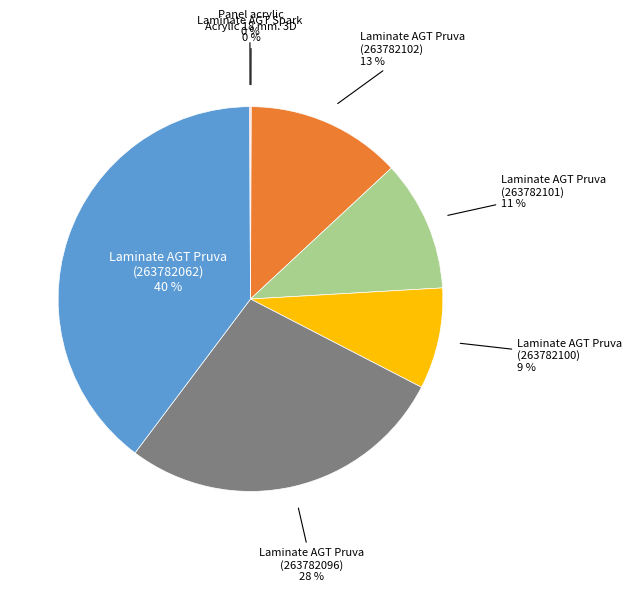

To the nearest percent, what is the difference between the largest and smallest slice percentages?

40%